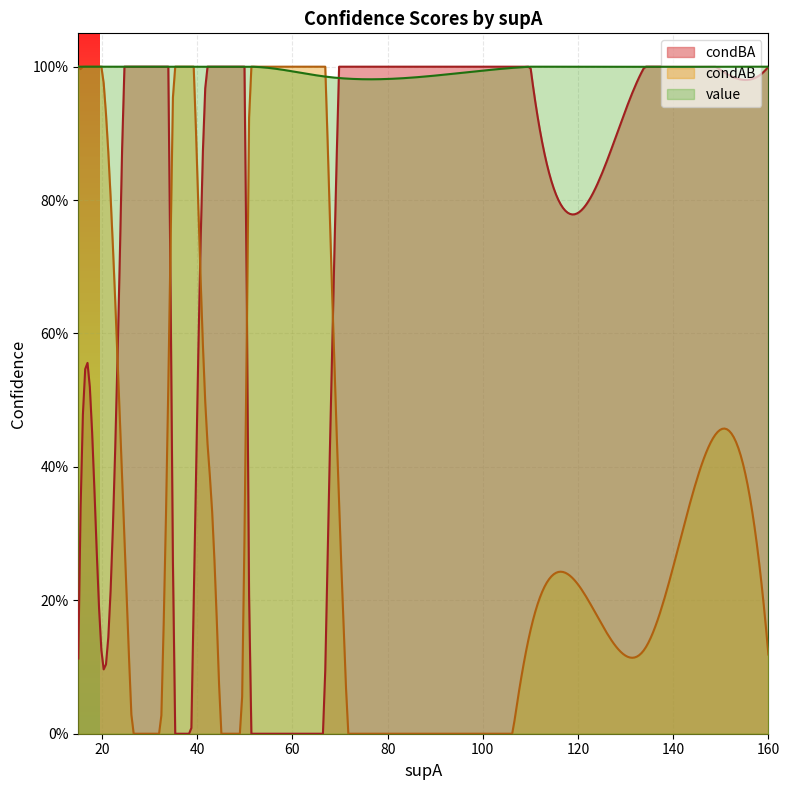

How many series are shown in this chart?

3